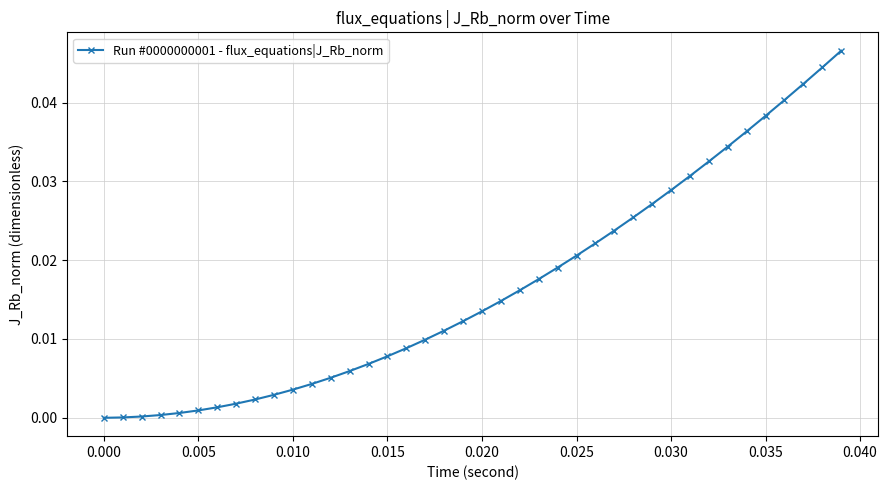

What is the sum of all values?

0.7